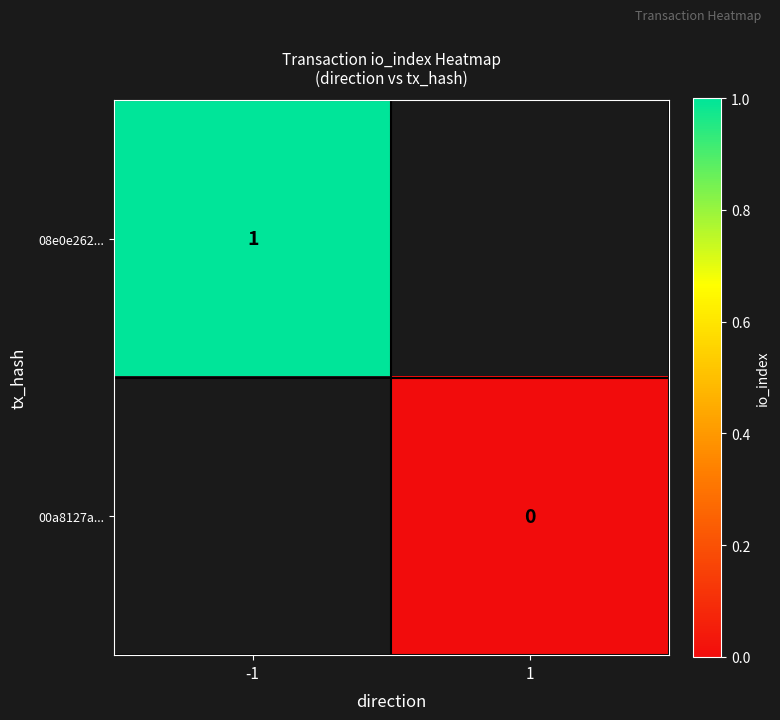

Is it true that 08e0e262... equals 1 at -1?

True